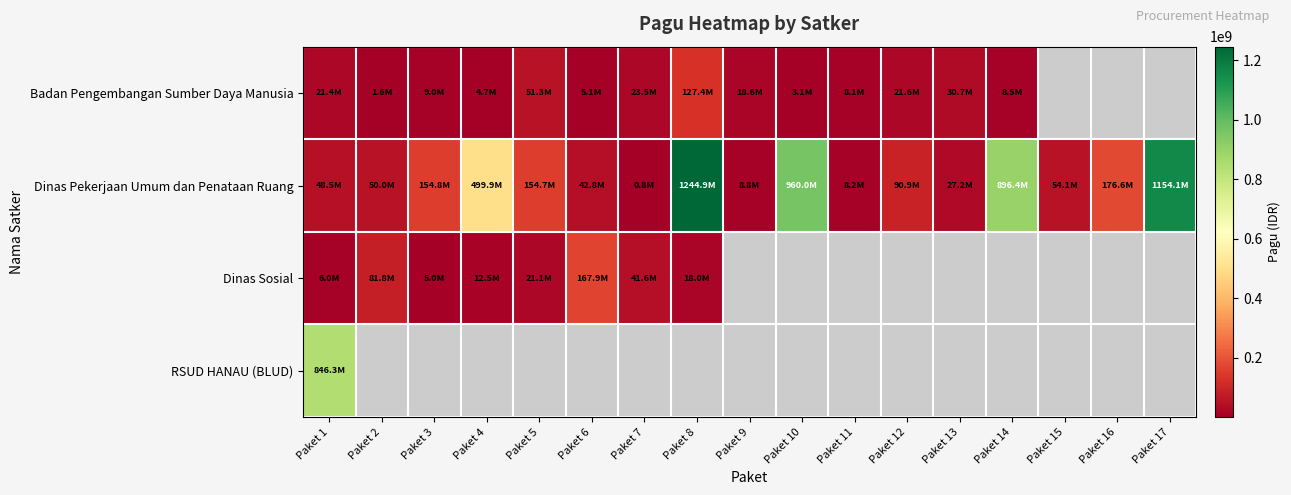

At which label does Dinas Sosial reach its minimum?

Paket 3